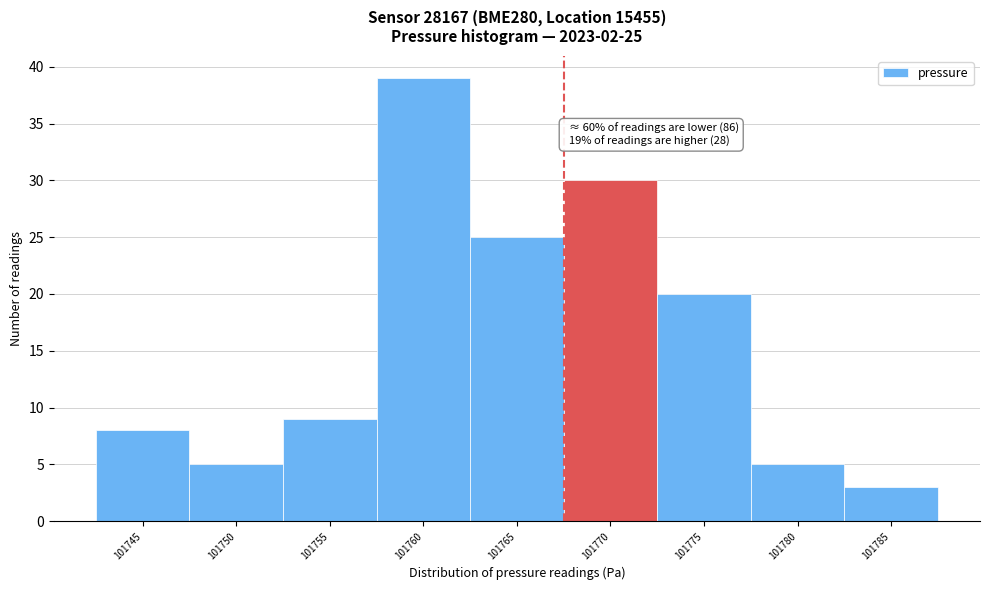

Reading left to right, extract all data points from this chart.

8	5	9	39	25	30	20	5	3